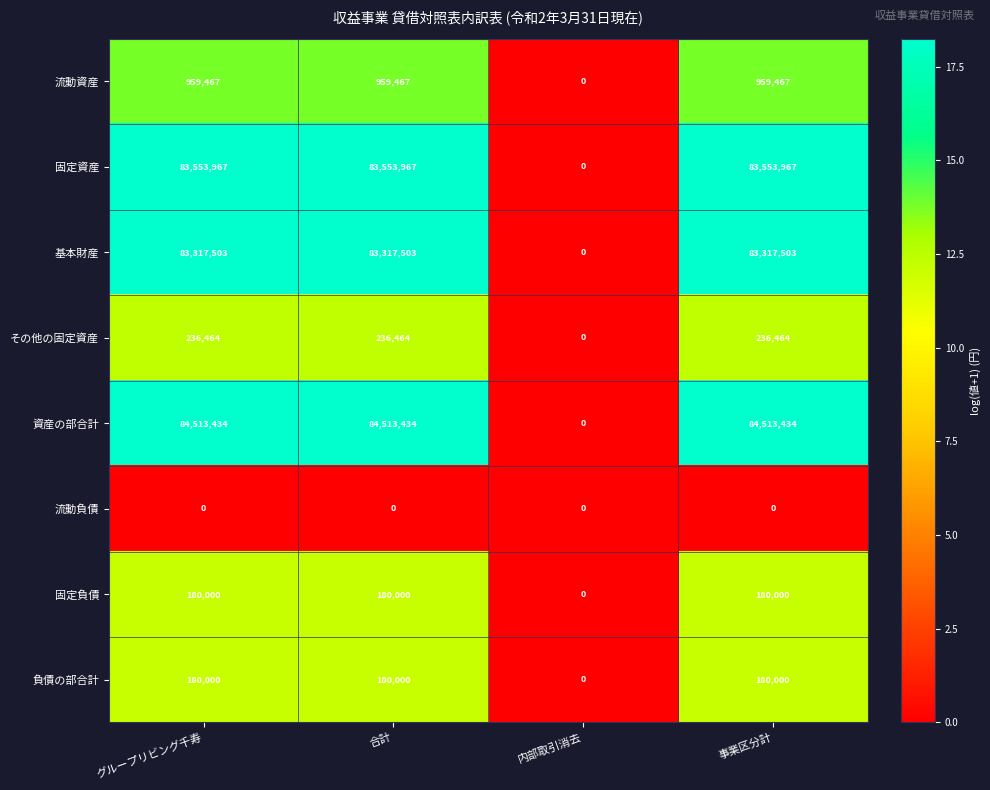

How many distinct data groups are displayed?

8